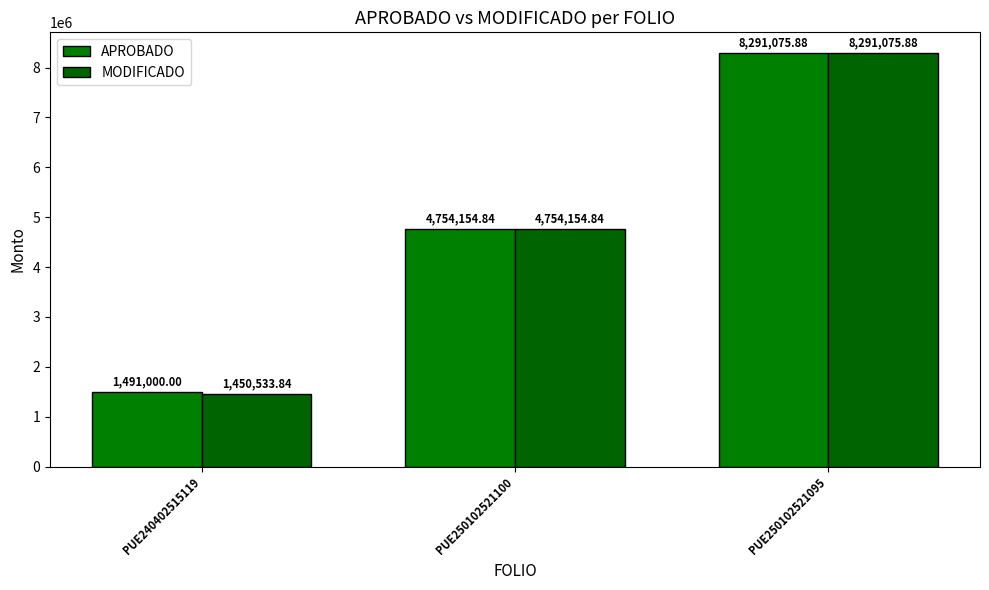

How many values in the APROBADO series are below 4754154?

1